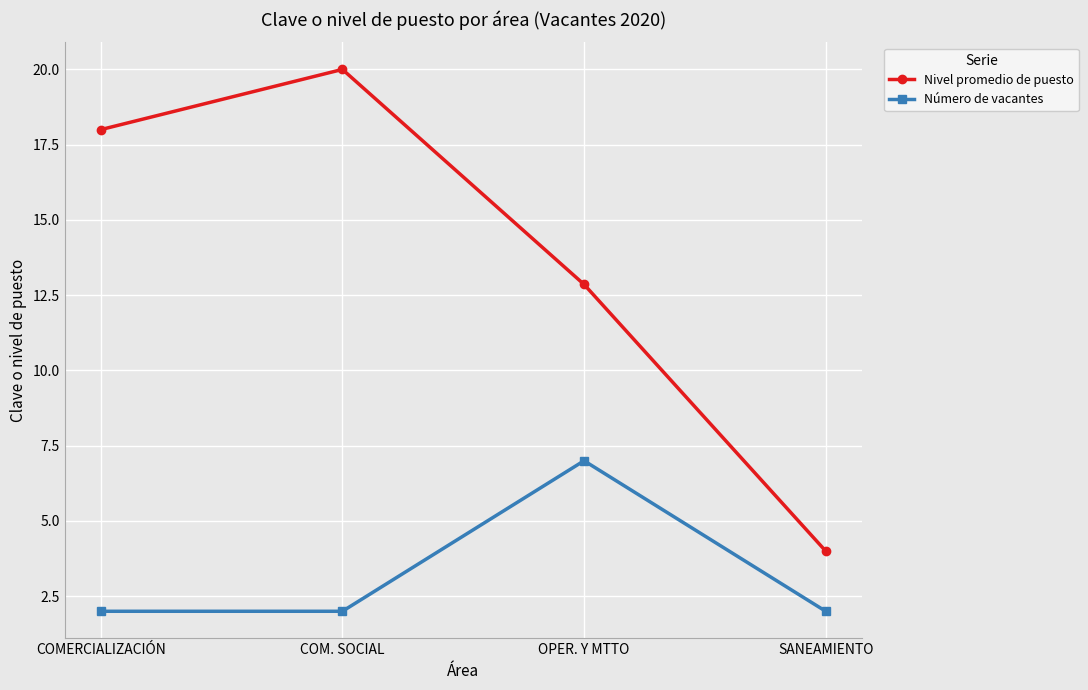

Reading left to right, transcribe all the data shown in this chart.

Nivel promedio de puesto: 18.0	20.0	12.9	4.0
Número de vacantes: 2.0	2.0	7.0	2.0